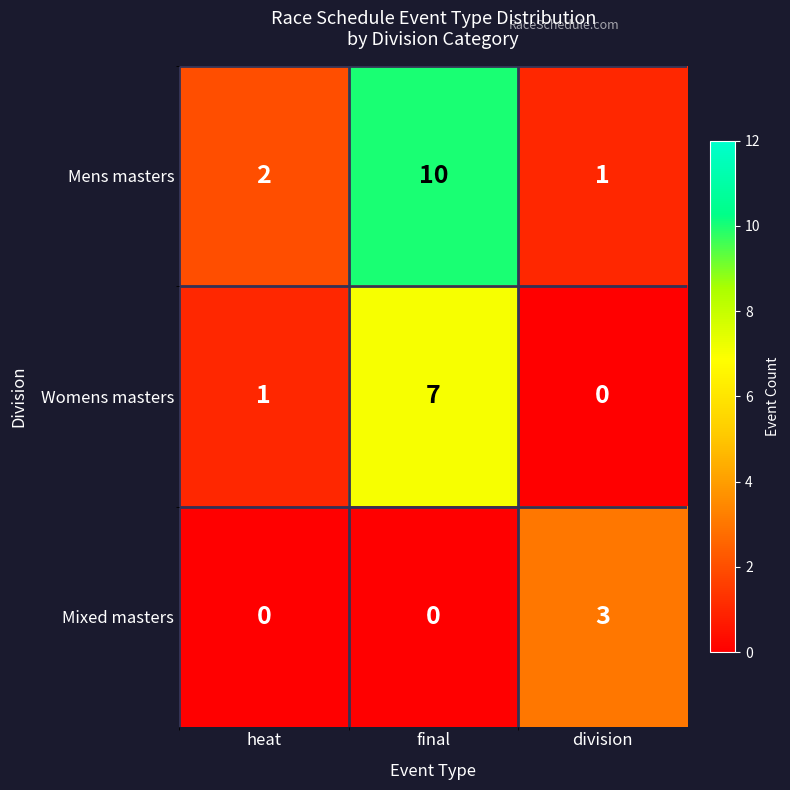

Reading right to left, list all the values displayed in this chart.

Mens masters: 1	10	2
Womens masters: 0	7	1
Mixed masters: 3	0	0